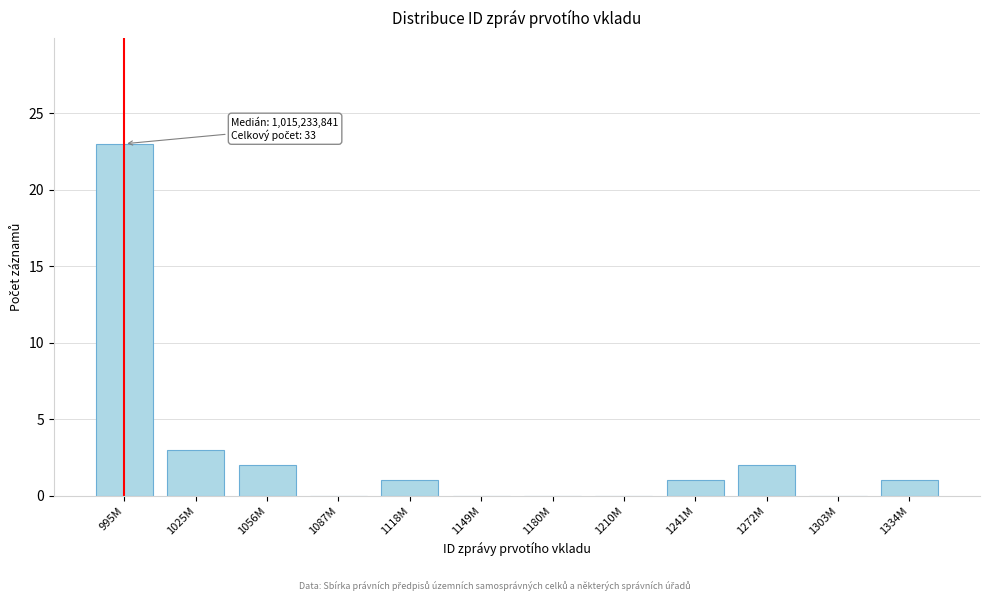

Reading left to right, list all the values displayed in this chart.

995M=23	1025M=3	1056M=2	1087M=0	1118M=1	1149M=0	1180M=0	1210M=0	1241M=1	1272M=2	1303M=0	1334M=1